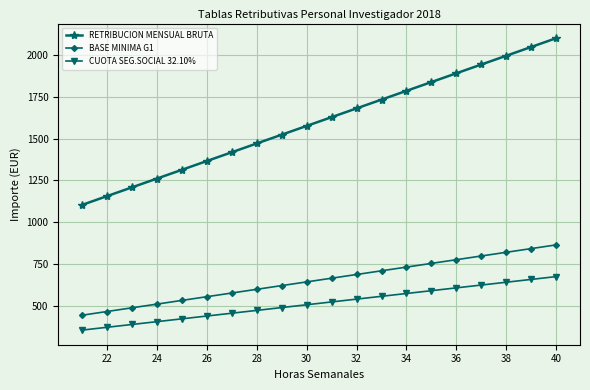

What is the minimum value shown in the chart?

354.1